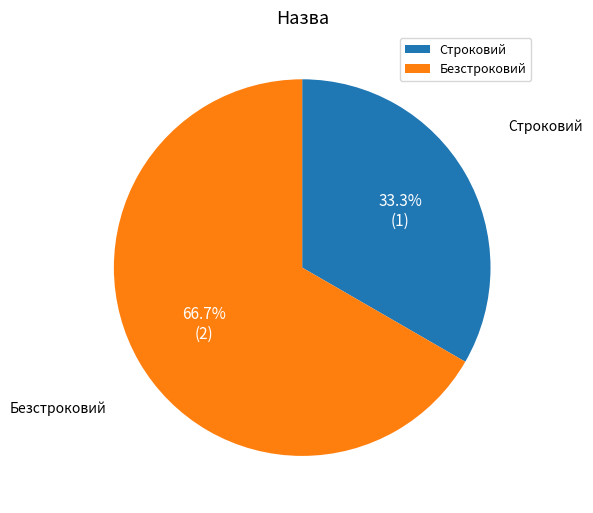

How many slices are in this pie chart?

2